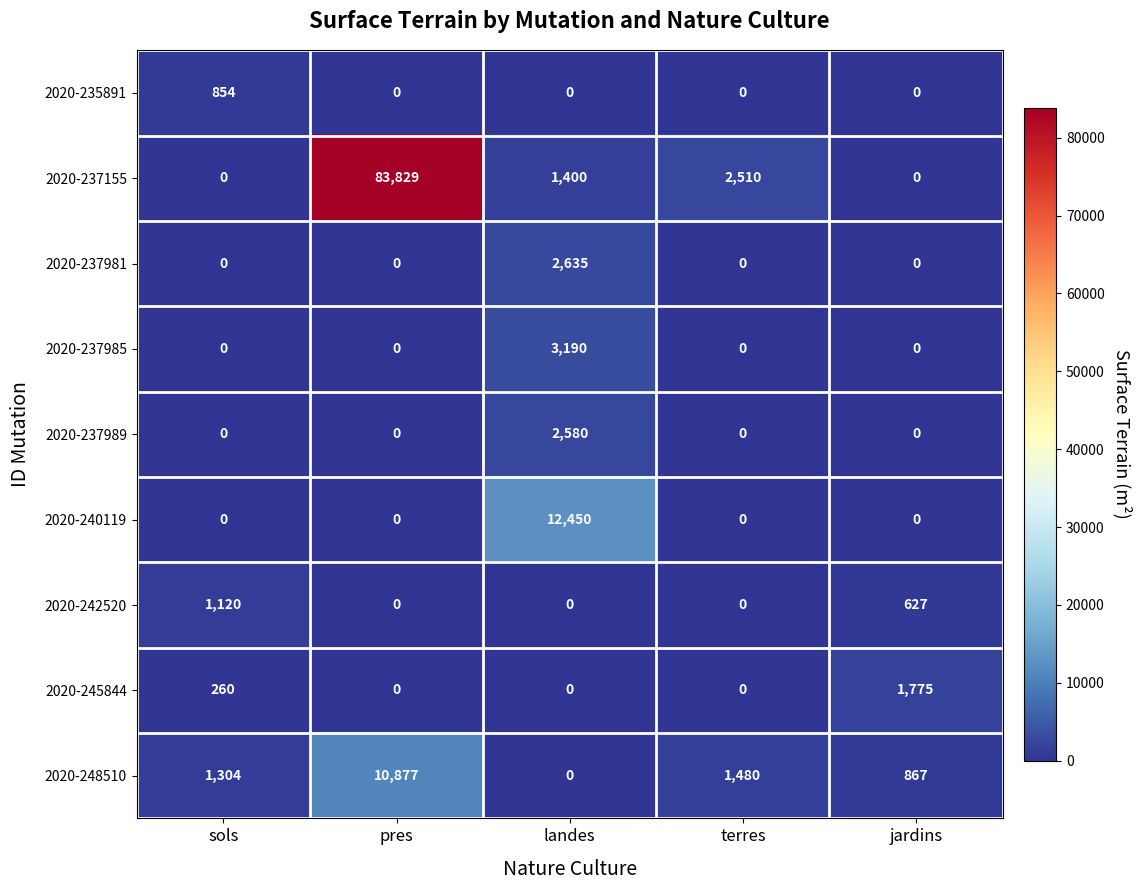

The value of 2020-237985 at jardins is -1311. True or false?

False